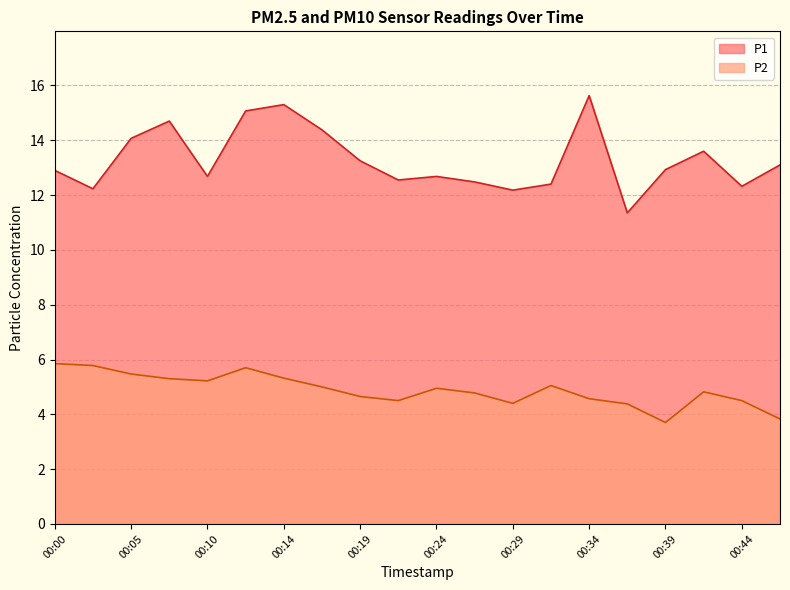

At which label does P2 reach its minimum?

00:39